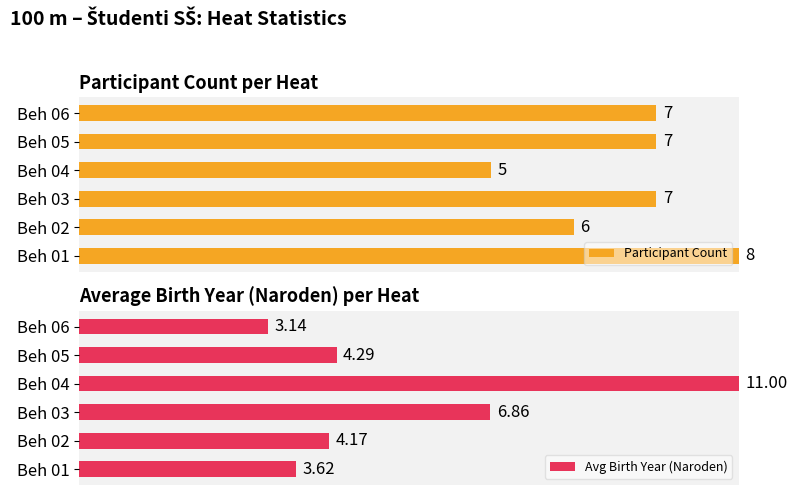

Rank the series by their average value, from highest to lowest.

Participant Count, Avg Birth Year (Naroden)